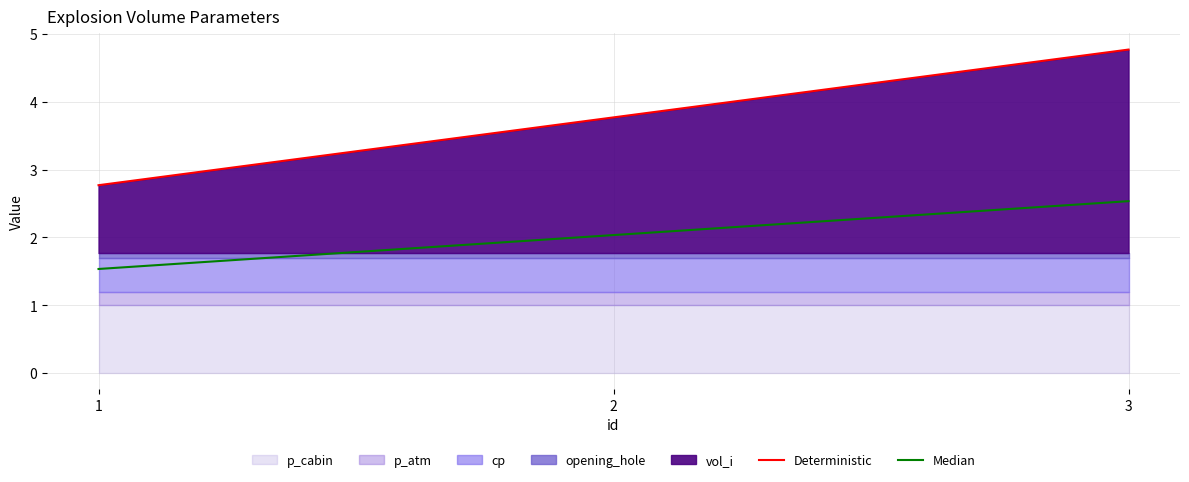

What is the value of the Median point at the 2nd from the left?

2.0